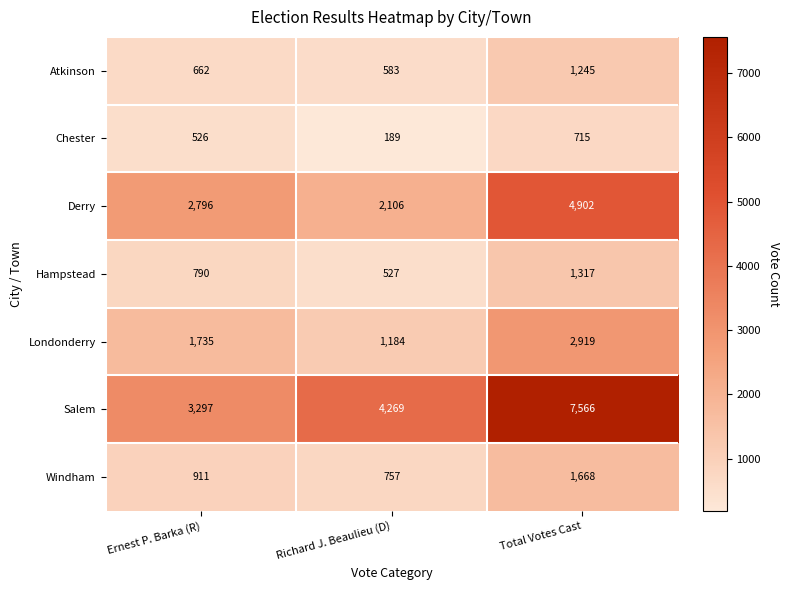

At which category does the chart reach its minimum across all series?

Richard J. Beaulieu (D)